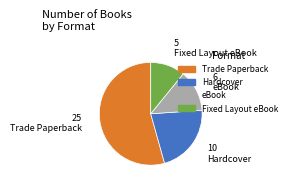

Rank the categories by value from highest to lowest.

Trade Paperback, Hardcover, eBook, Fixed Layout eBook